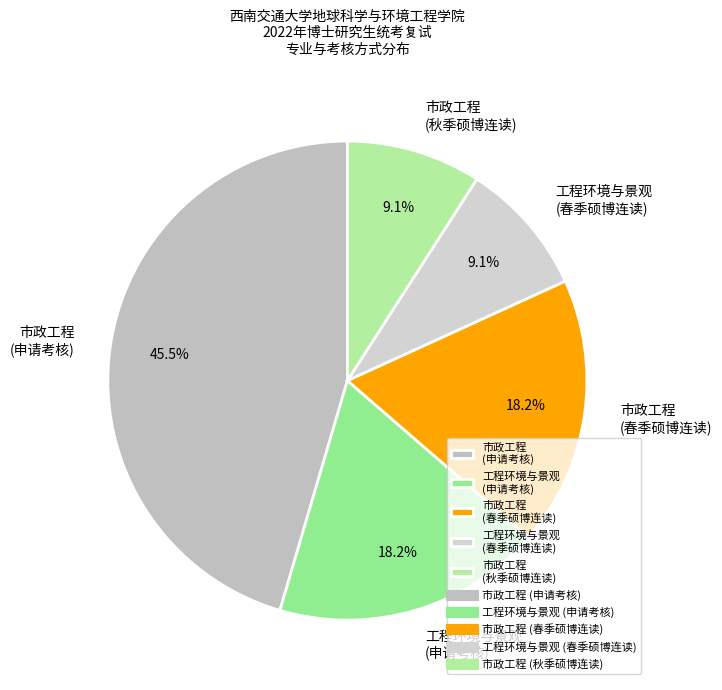

Approximately how many times larger is the value at 工程环境与景观 (春季硕博连读) compared to 市政工程 (秋季硕博连读)?

1.0